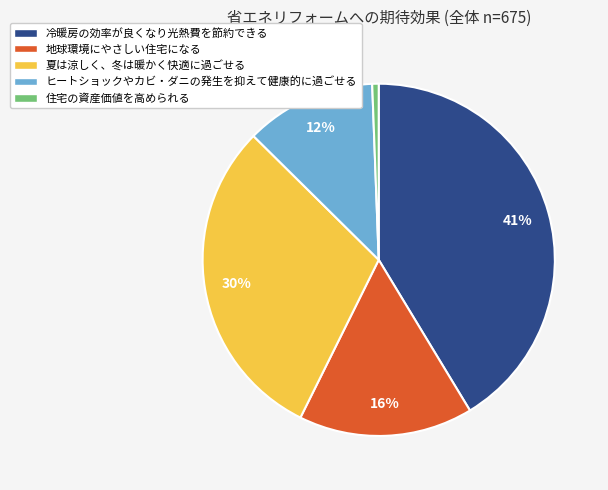

To the nearest percent, what is the average slice percentage?

20%